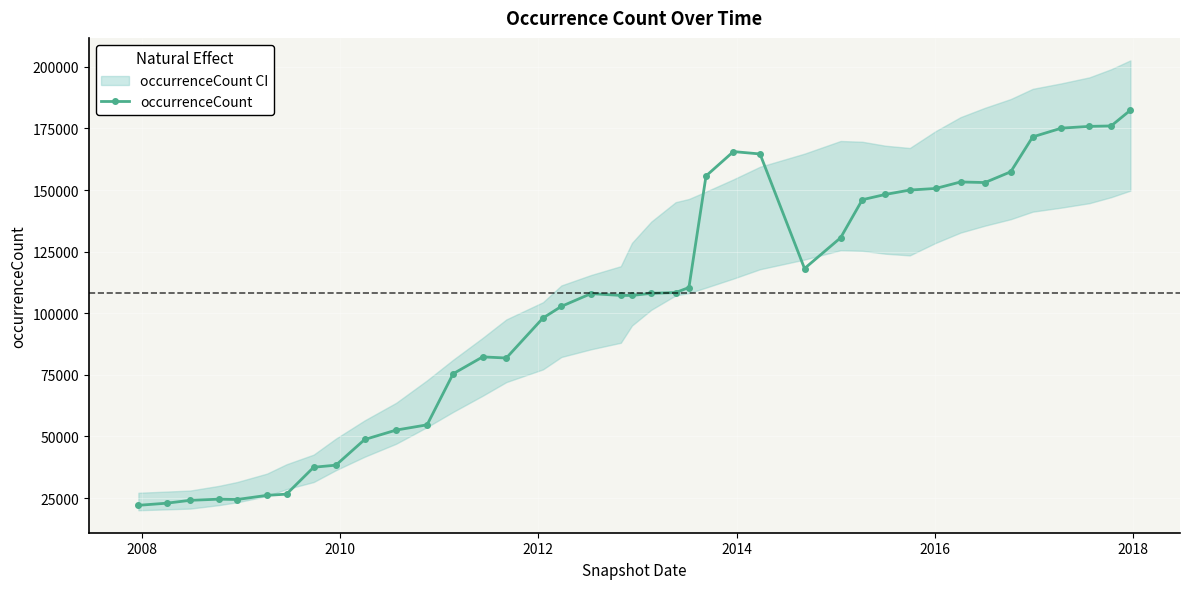

How many data points are less than 108090?

20